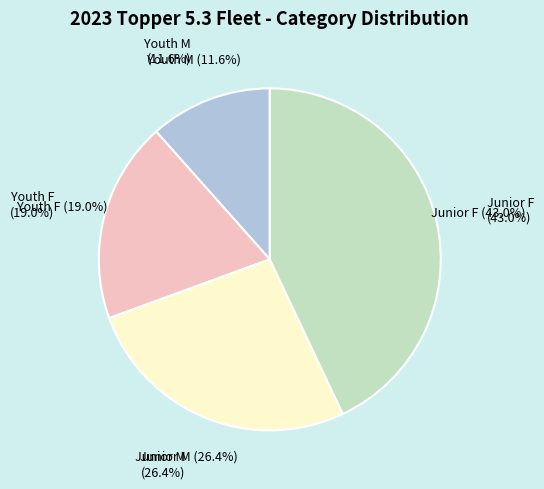

Which has a higher value, Junior F or Junior M?

Junior F